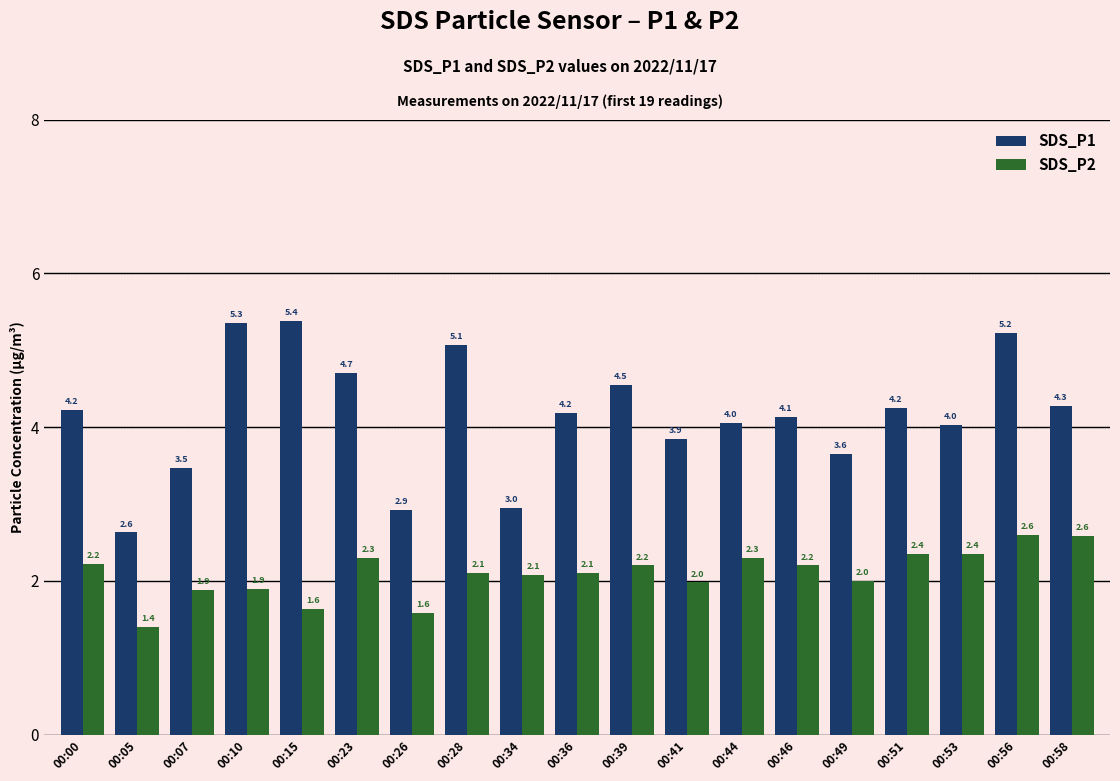

What is the difference between the highest and lowest values at 00:51?

1.9